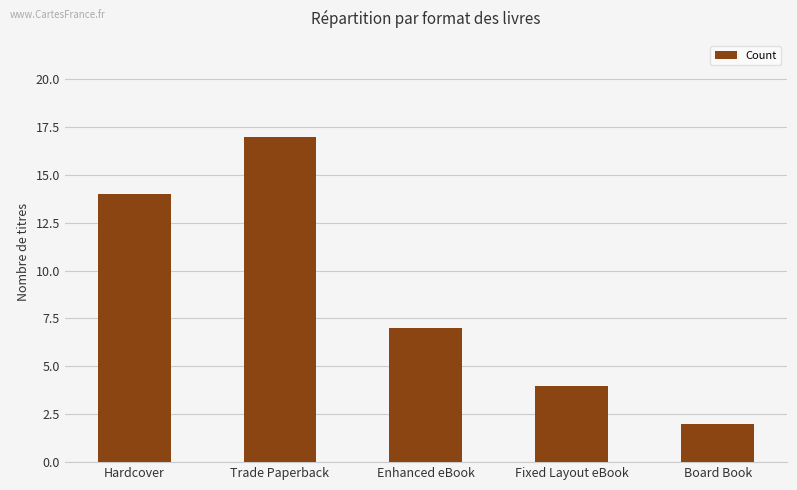

What is the difference between the second highest and second lowest values?

10